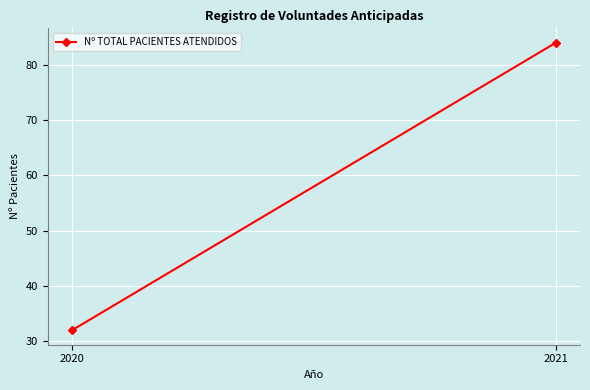

Rank the categories by value from highest to lowest.

2021, 2020